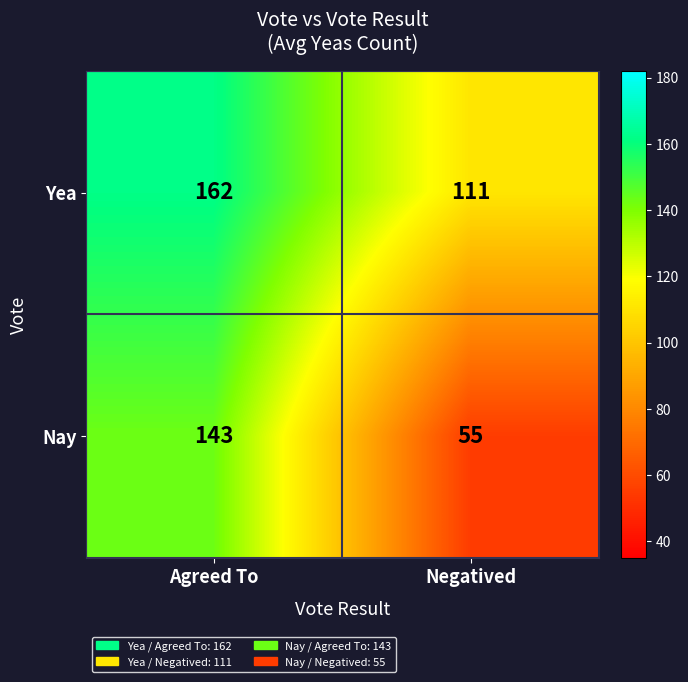

At how many categories does at least one series exceed 109?

2